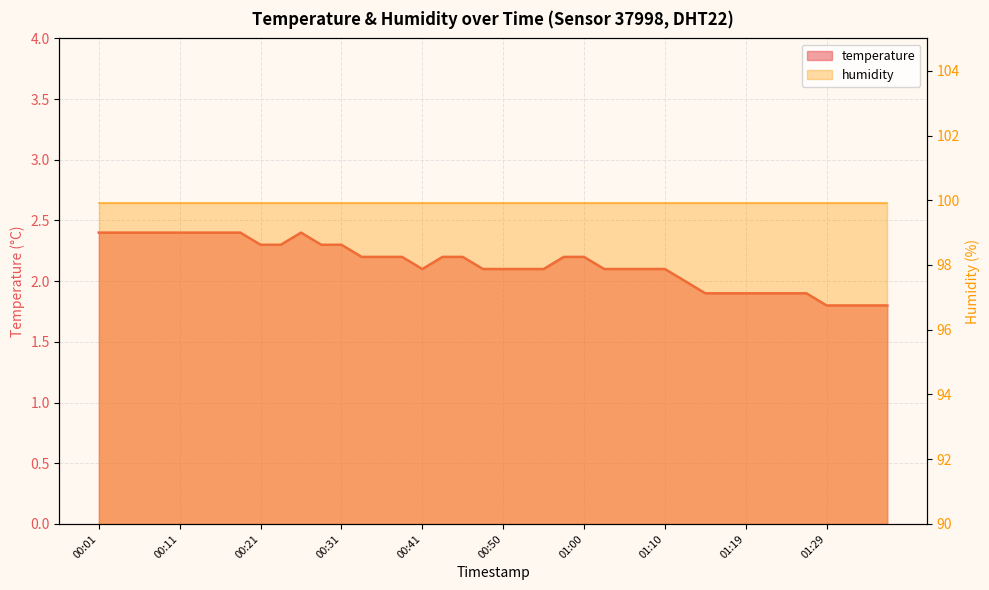

What is the greatest value displayed?

2.4